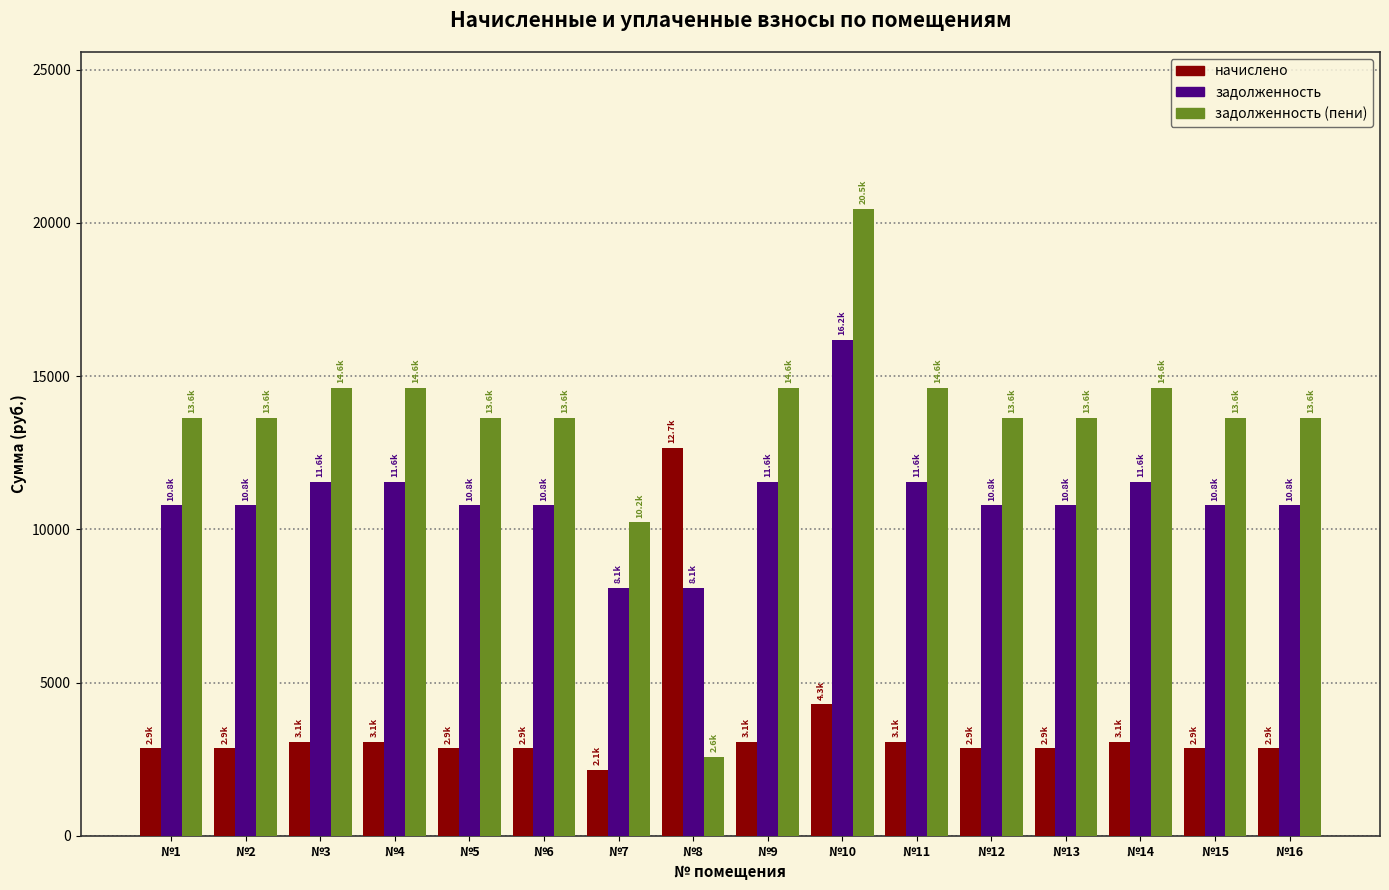

The value of задолженность at №16 is 2297.2. True or false?

False